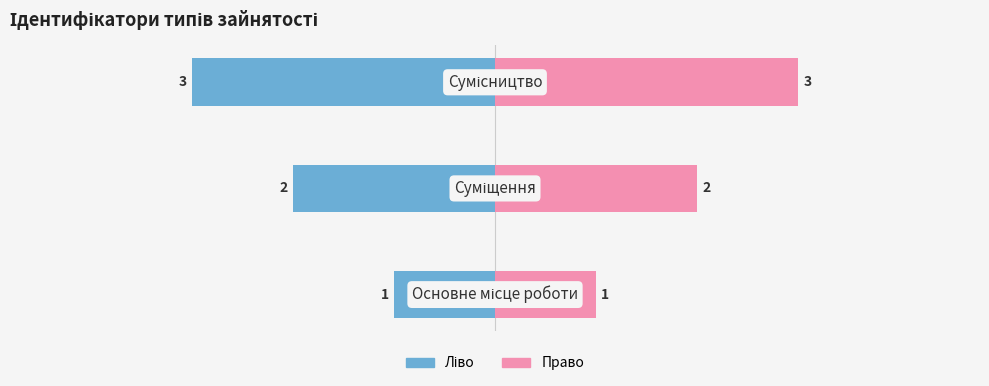

Which series has the largest total across all categories?

Ідентифікатор (право)